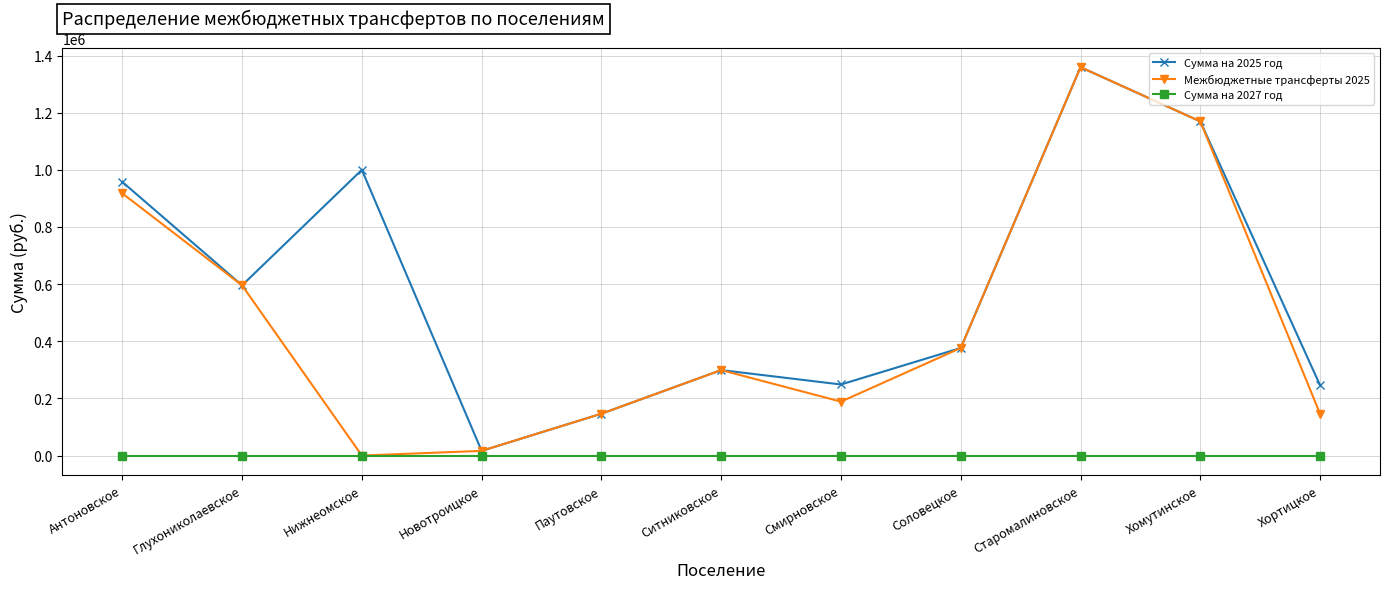

What is the total value across all series at Паутовское?

292756.8